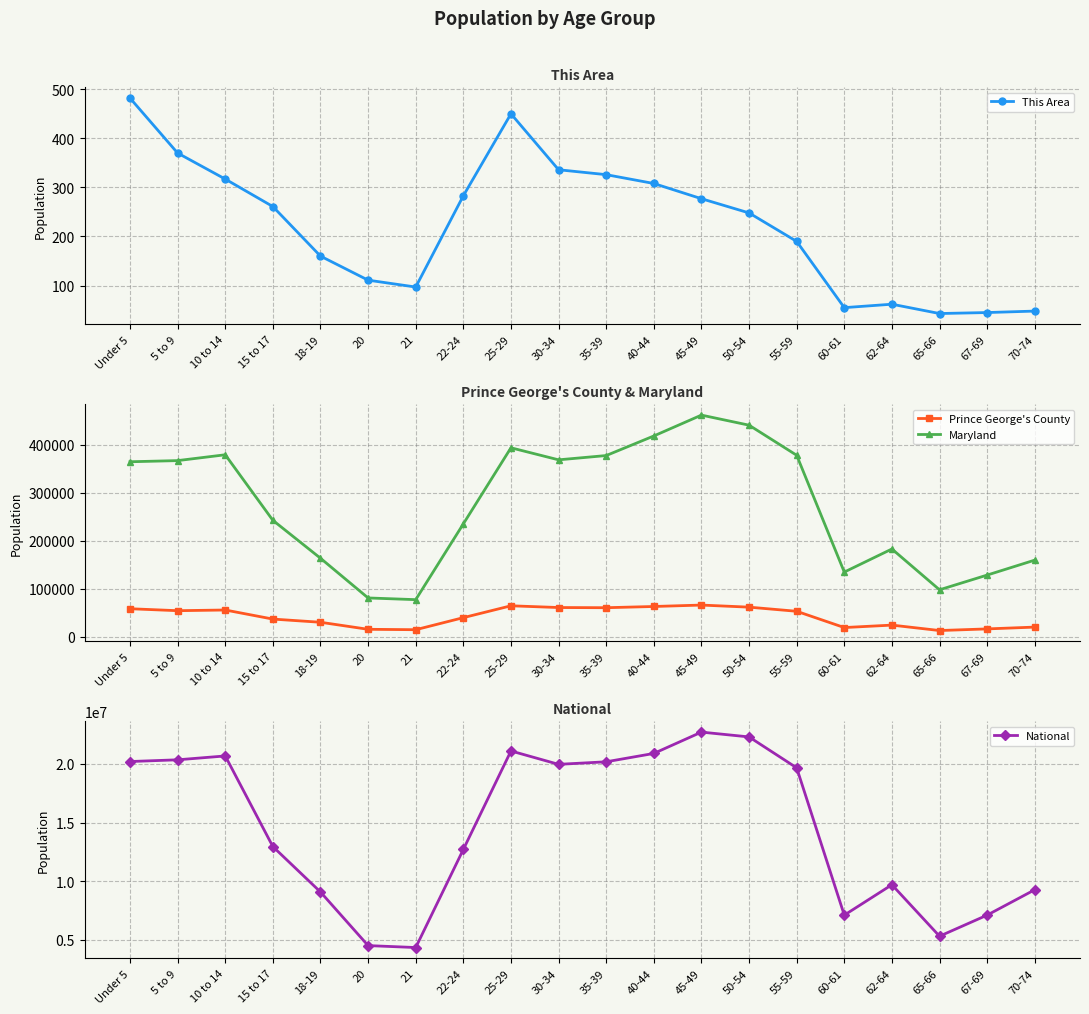

What is the value of the Maryland point at the 14th from the left?

440619